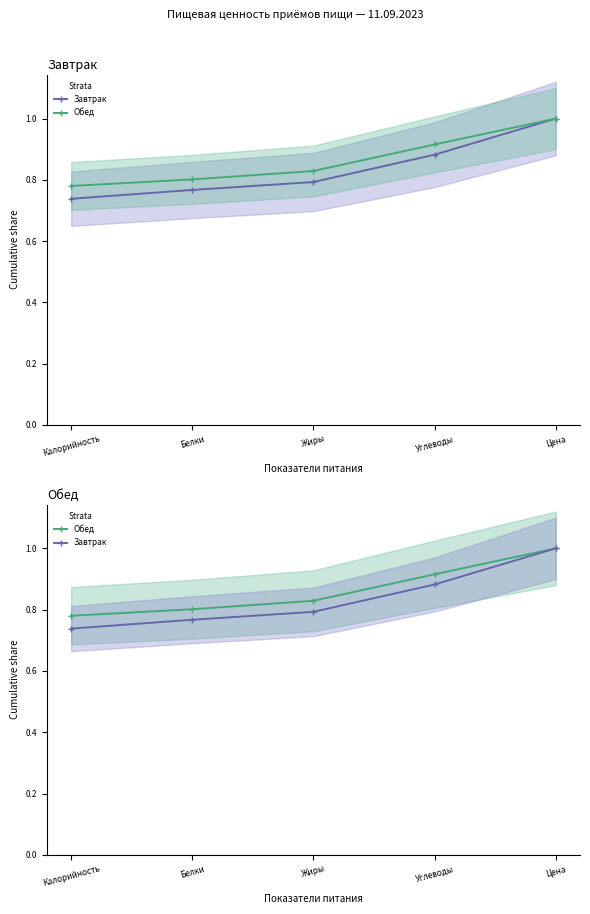

At how many categories does at least one series exceed 0?

5